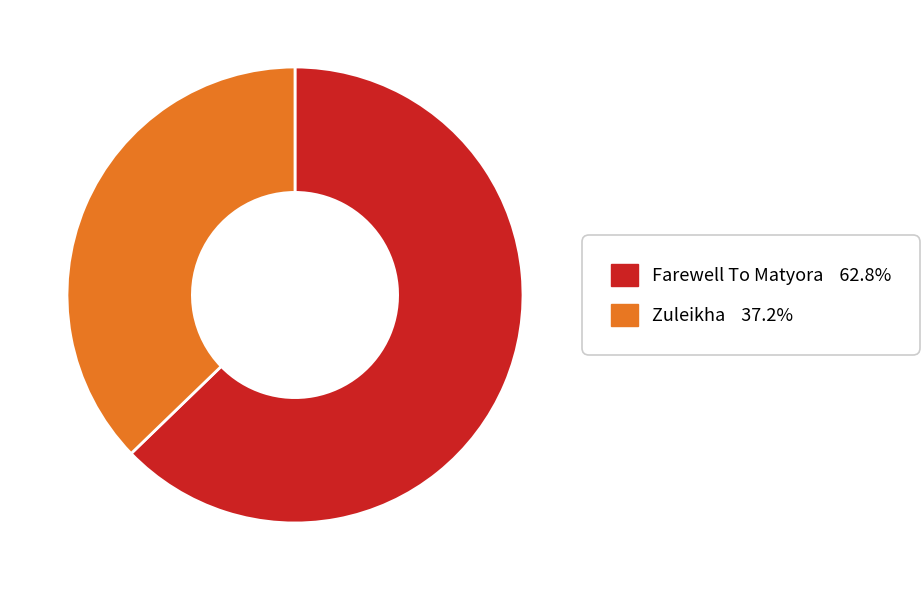

The Zuleikha slice represents 37% of the pie. True or false?

True